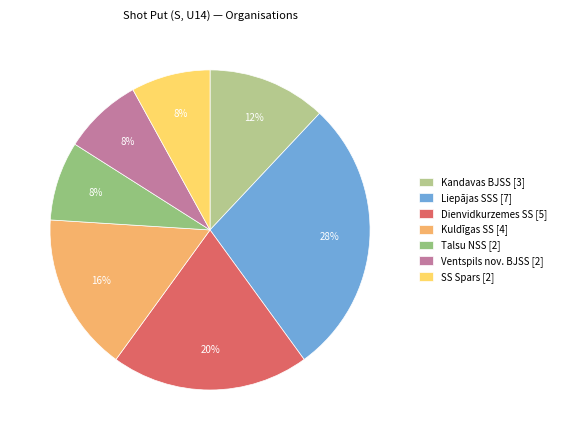

Is it true that Kandavas BJSS is 4% of the pie?

False